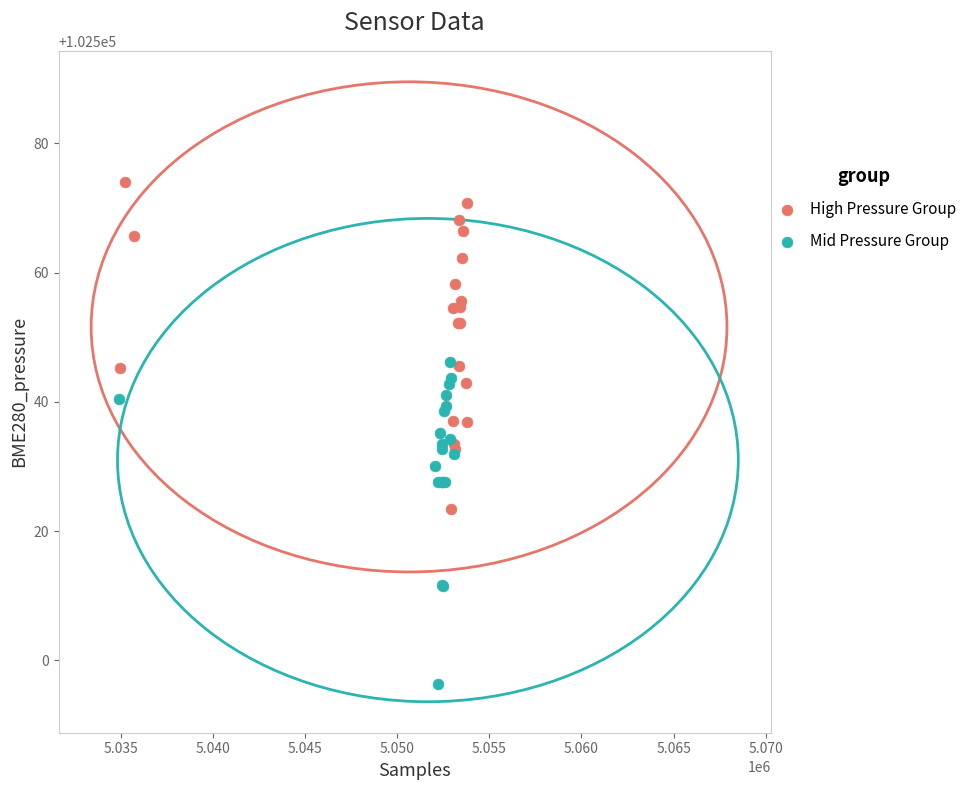

Which series reaches the maximum Y coordinate?

High Pressure Group